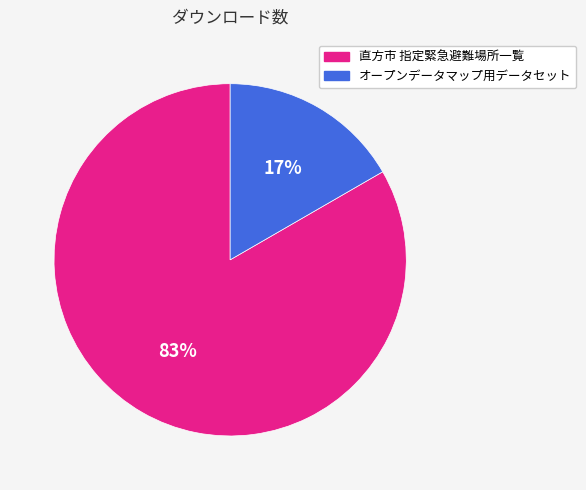

Which slice is the largest?

直方市 指定緊急避難場所一覧